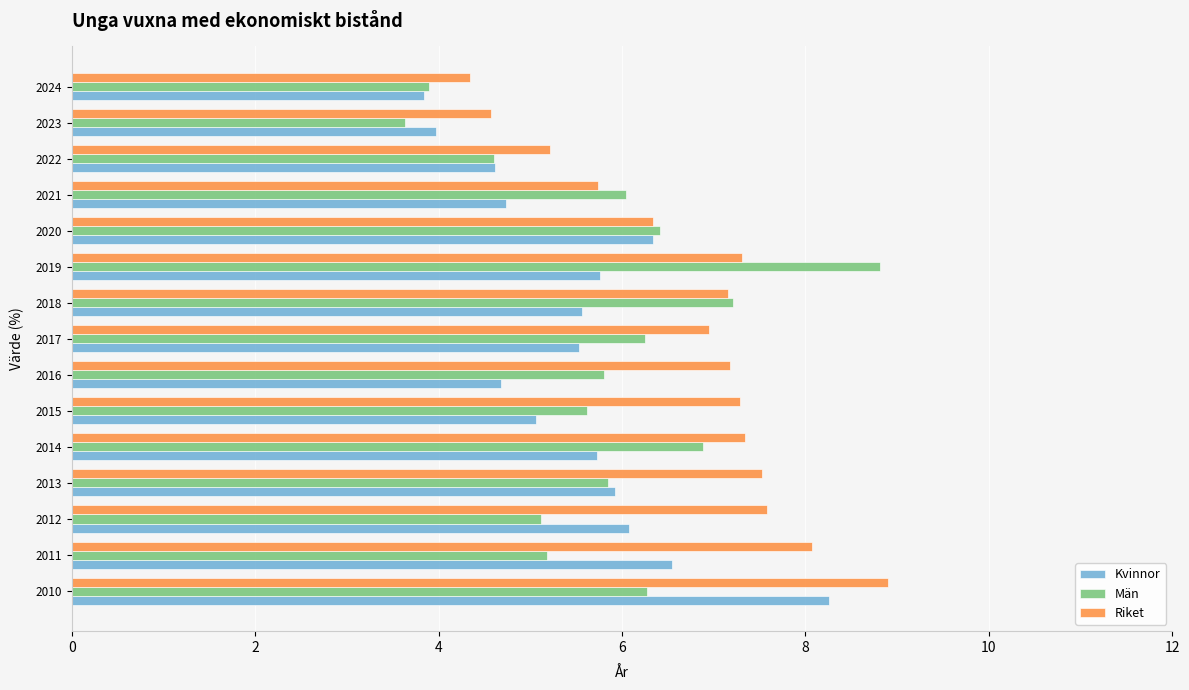

What is the difference between the maximum and minimum values in the Män series?

5.2